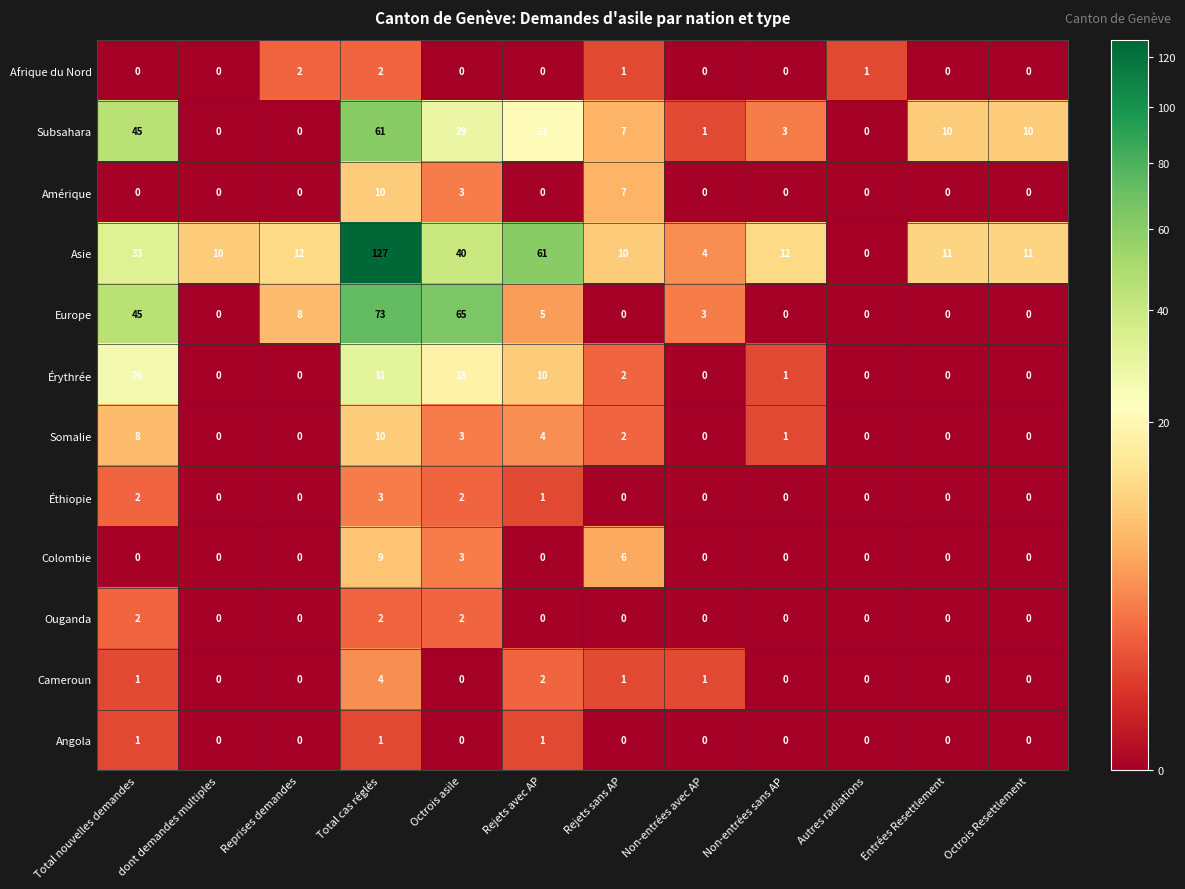

Which series has the largest range (max minus min)?

Asie